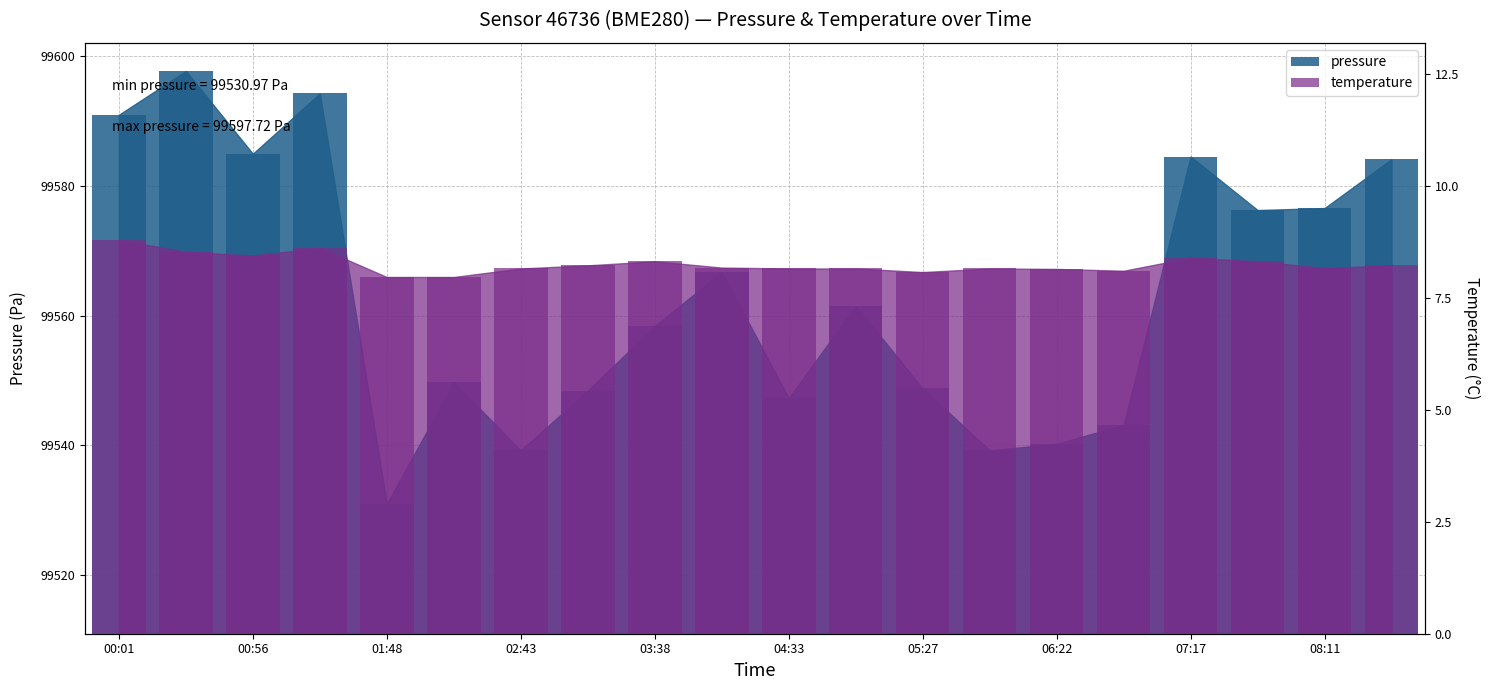

What position from the right is 05:27?

8